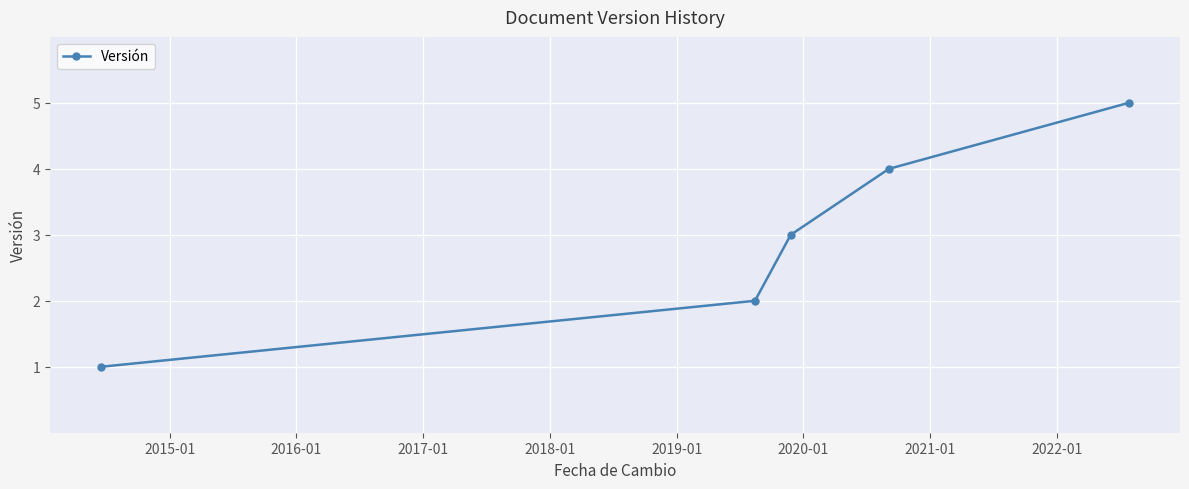

True or false: the data has more than 1 interior local peaks.

False